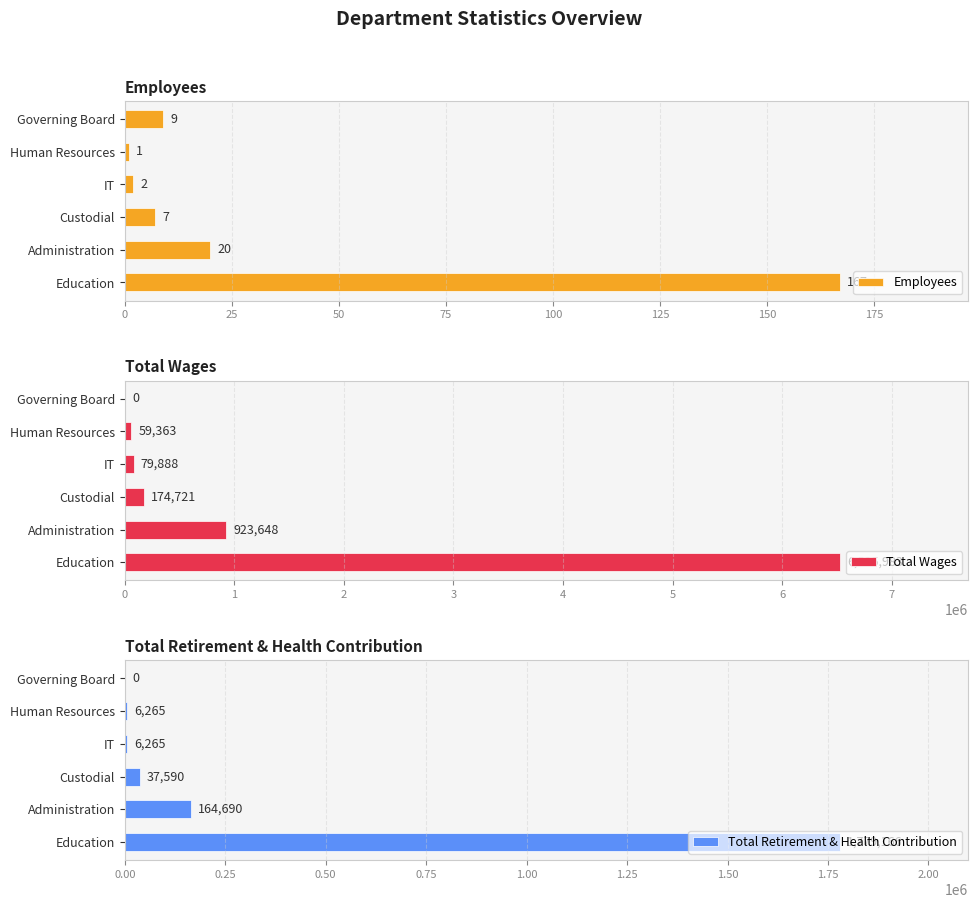

What are all the series names shown in the legend?

Employees, Total Wages, Total Retirement & Health Contribution